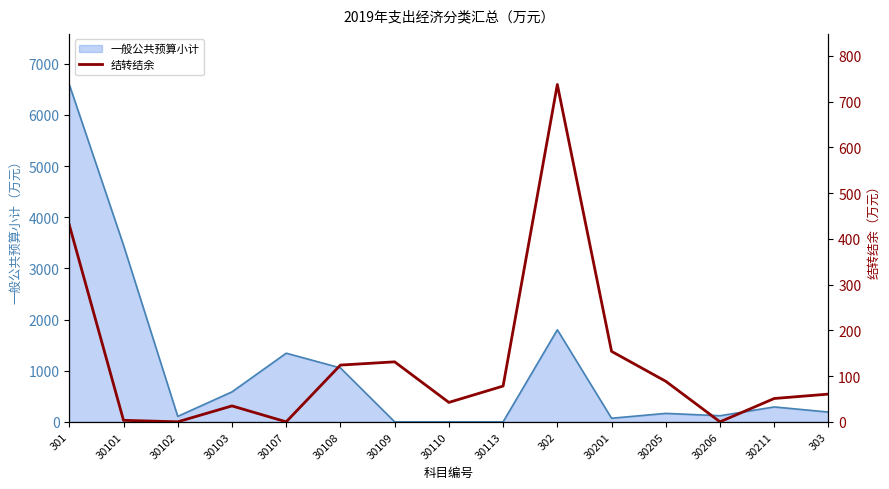

Does the chart have visible grid lines?

No